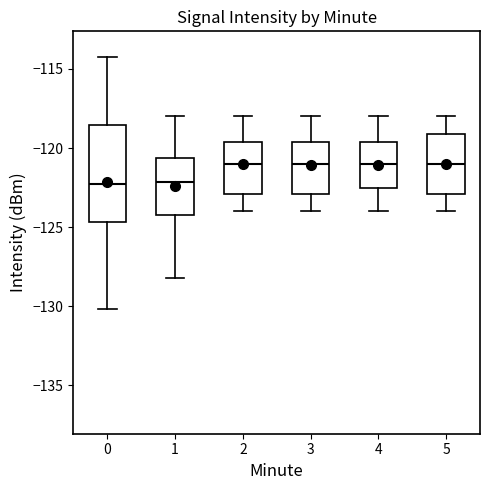

Reading left to right, read every box against the y-axis: the position of its median line, the range the box covers, and the ends of its whiskers. The values are not printed on the chart, so give them approximately, as read against the axis.

0: median -122.5, box -124.5 to -118.5, whiskers -130.0 to -114.5
1: median -122.0, box -124.5 to -120.5, whiskers -128.0 to -118.0
2: median -121.0, box -123.0 to -119.5, whiskers -124.0 to -118.0
3: median -121.0, box -123.0 to -119.5, whiskers -124.0 to -118.0
4: median -121.0, box -122.5 to -119.5, whiskers -124.0 to -118.0
5: median -121.0, box -123.0 to -119.0, whiskers -124.0 to -118.0